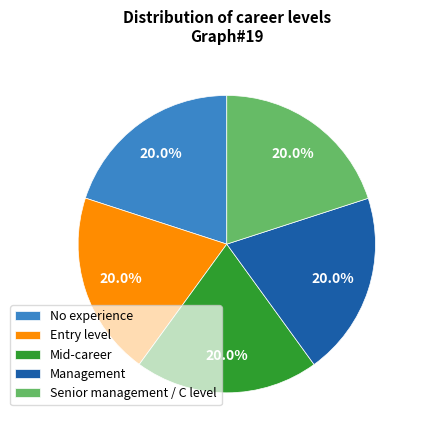

What percentage is the Management slice, to the nearest percent?

20%